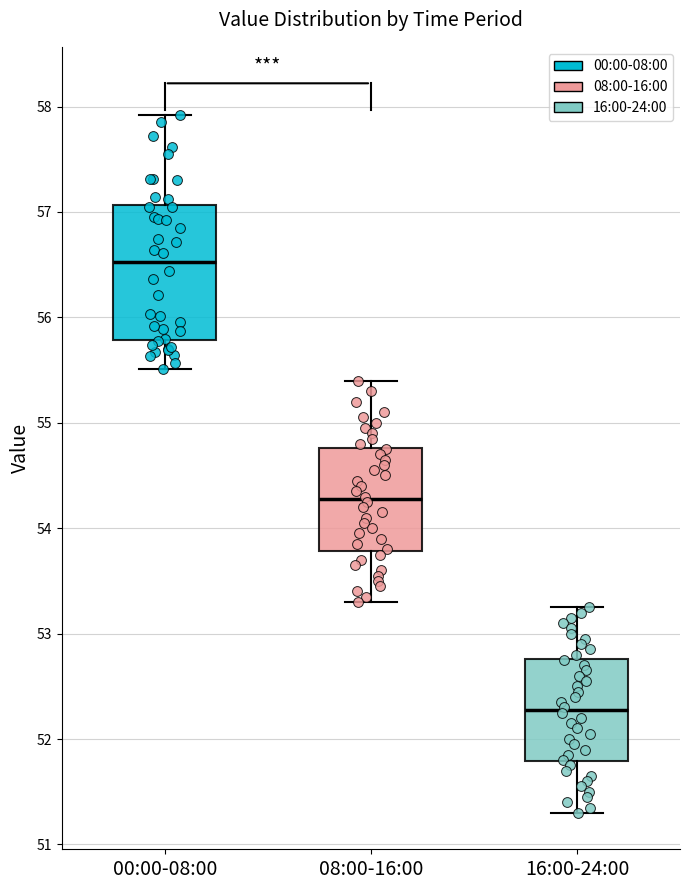

Reading left to right, read every box against the y-axis: the position of its median line, the range the box covers, and the ends of its whiskers. The values are not printed on the chart, so give them approximately, as read against the axis.

00:00-08:00: median 56.5, box 55.8 to 57.1, whiskers 55.5 to 57.9
08:00-16:00: median 54.3, box 53.8 to 54.8, whiskers 53.3 to 55.4
16:00-24:00: median 52.3, box 51.8 to 52.8, whiskers 51.3 to 53.3